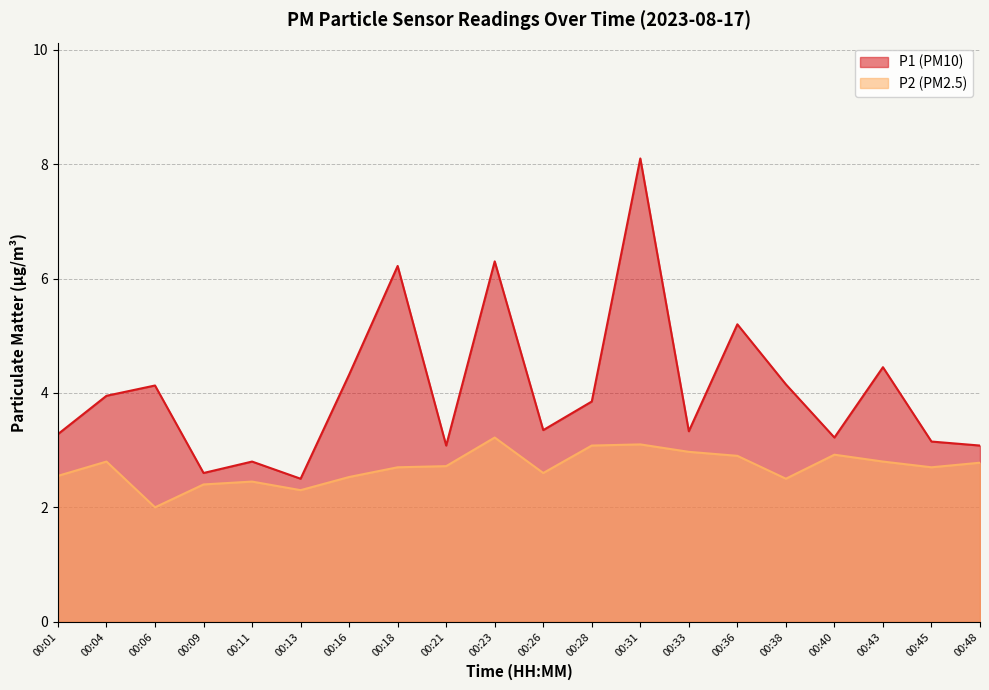

Rank the series by their average value, from lowest to highest.

P2, P1